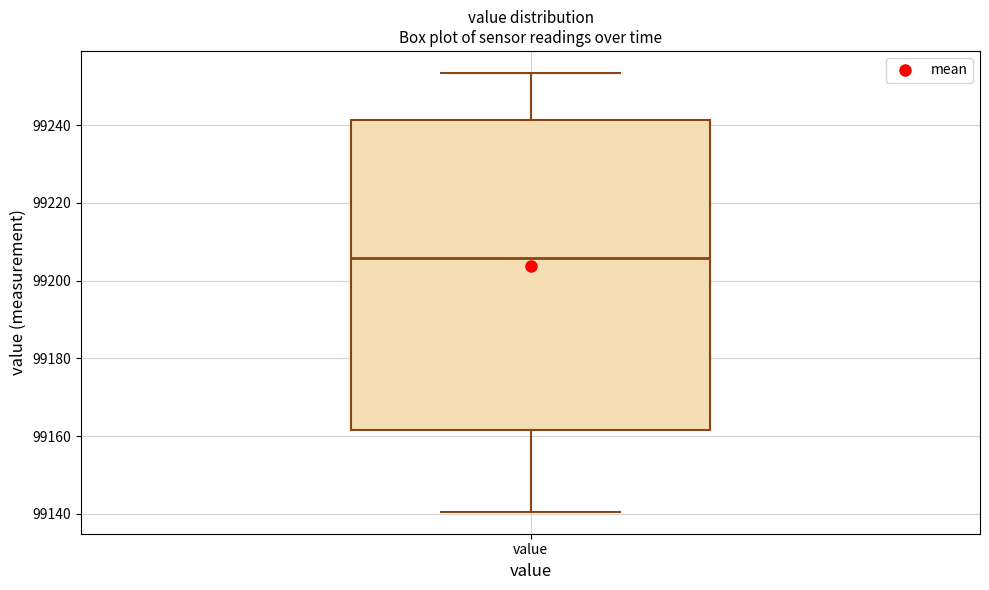

Read this box plot against the y-axis: the position of the median line, the range covered by the box, and the ends of both whiskers. The values are not printed on the chart, so give them approximately, as read against the axis.

median 99206, box 99162 to 99242, whiskers 99140 to 99254